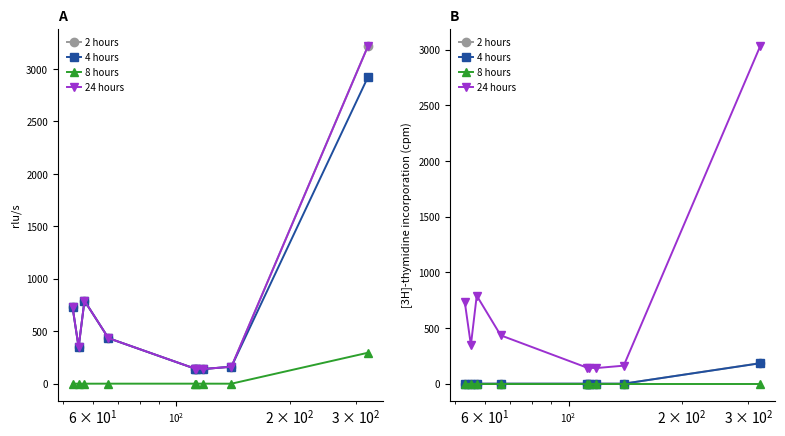

True or false: 8 hours and 24 hours intersect in this chart.

False